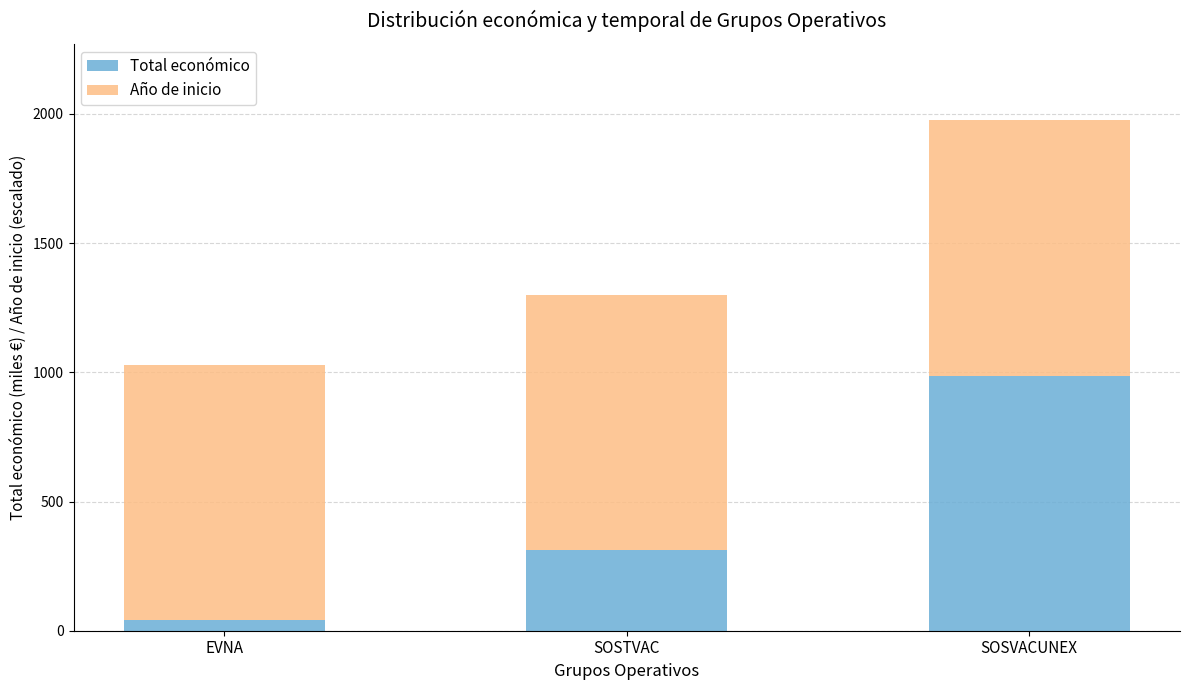

Where does the Total económico series first go above 311?

SOSTVAC